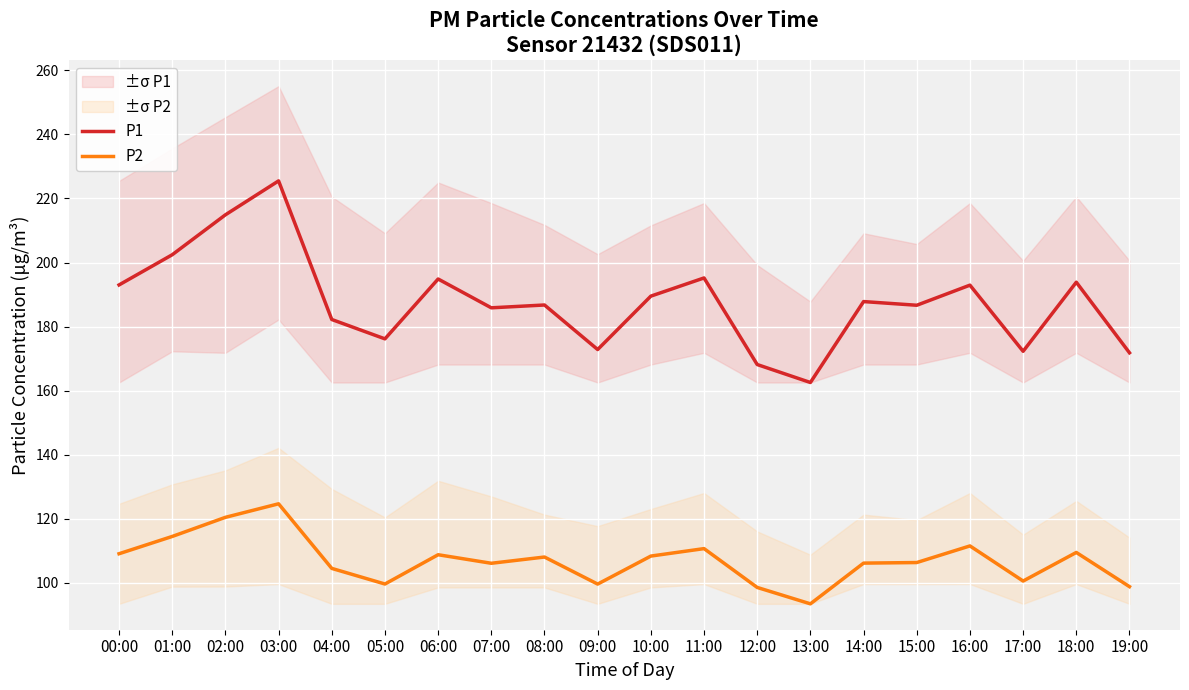

Which has a higher value, 05:00 or 19:00?

05:00